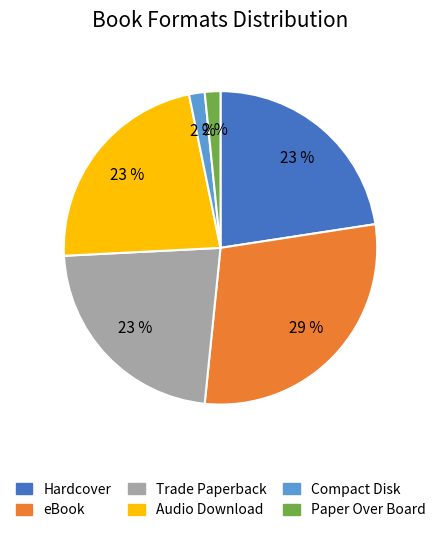

To the nearest percent, what portion does Hardcover represent?

23%